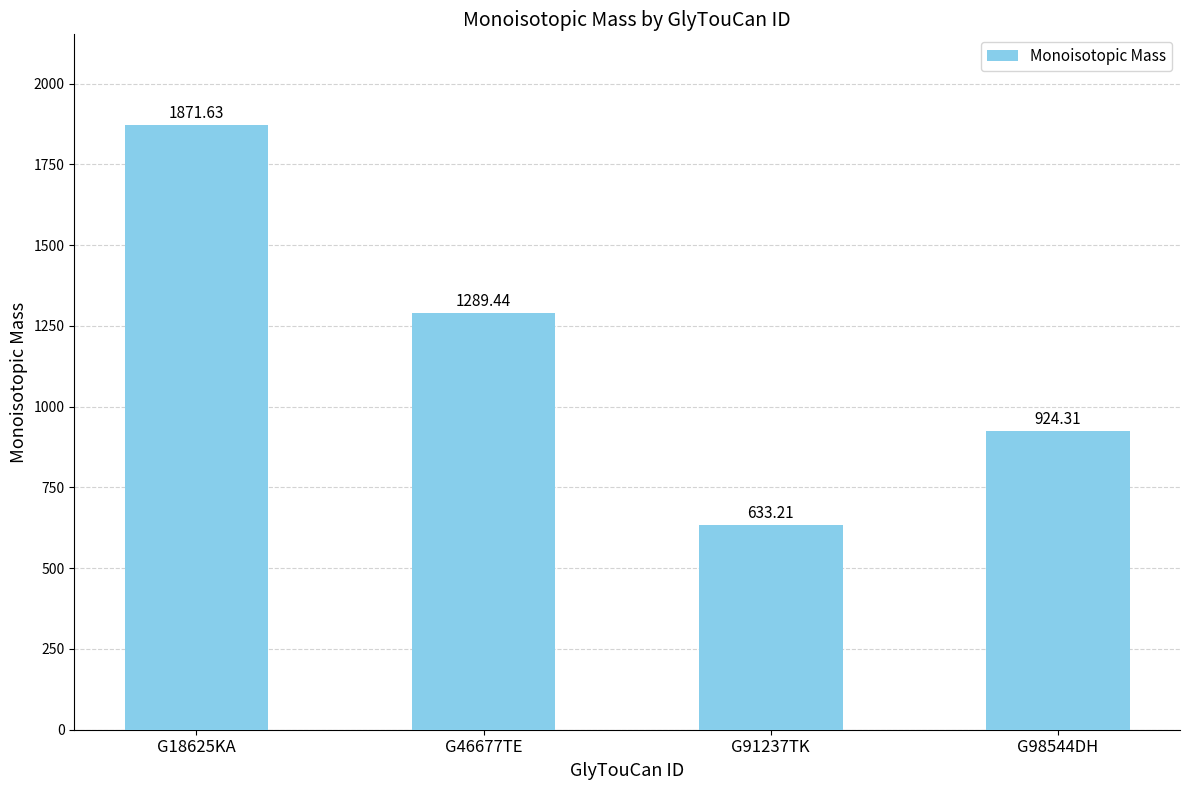

True or false: the data shows 621.5 at G98544DH.

False